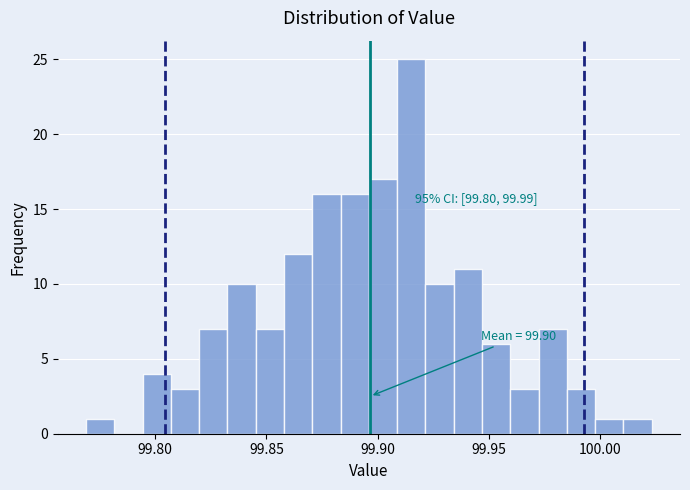

Around what value on the x-axis is the tallest bar? Give the approximate position of its centre, as read against the axis.

99.915